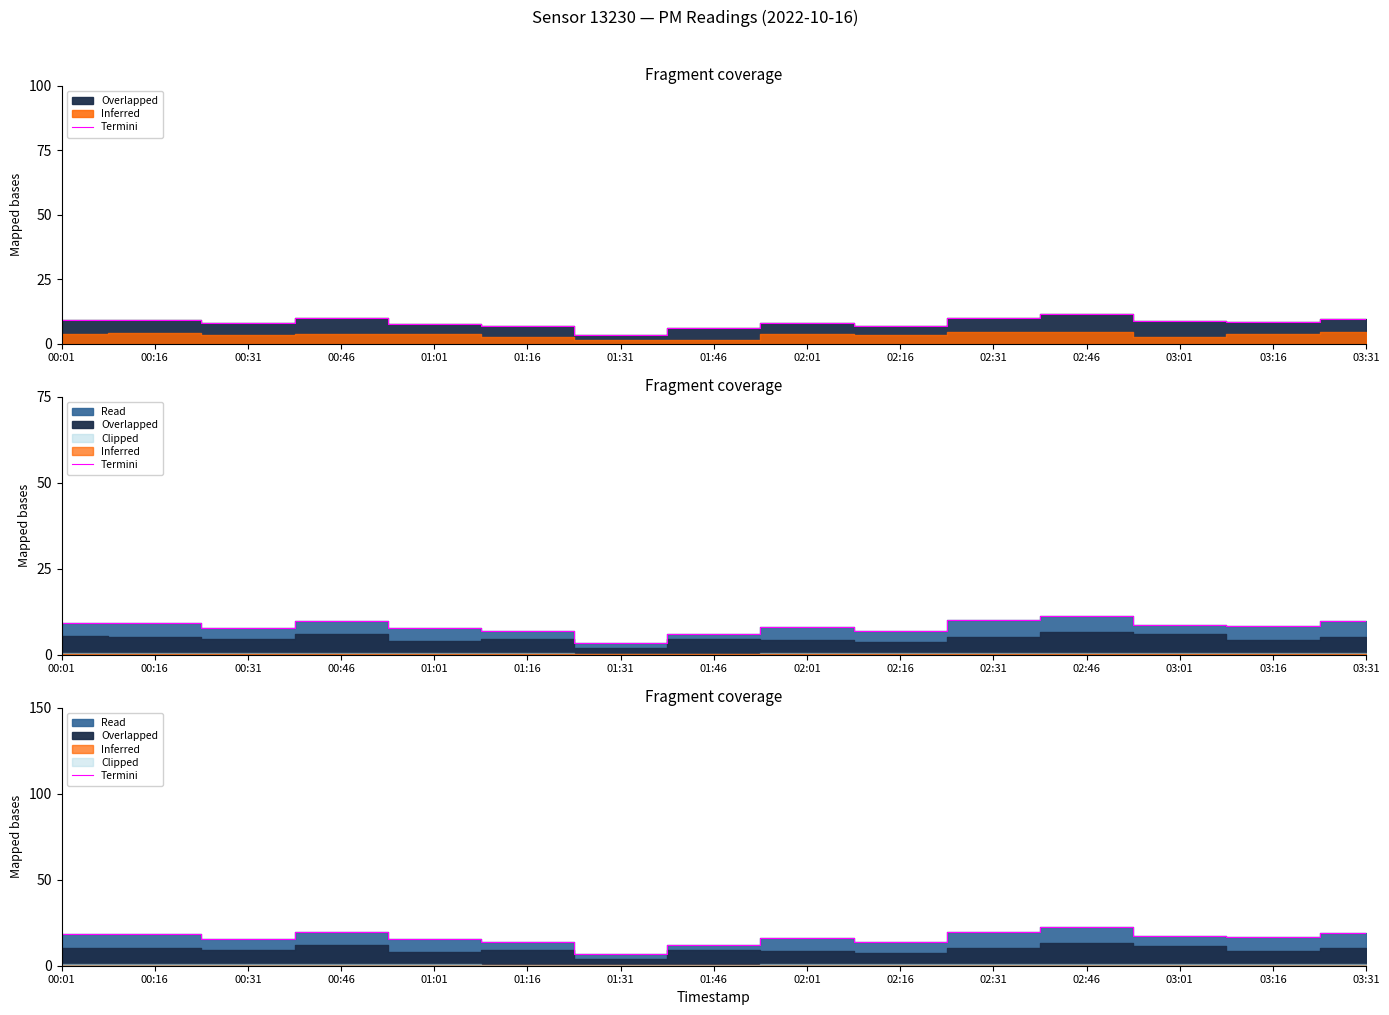

What is the label of the 15th point from the left?

03:31